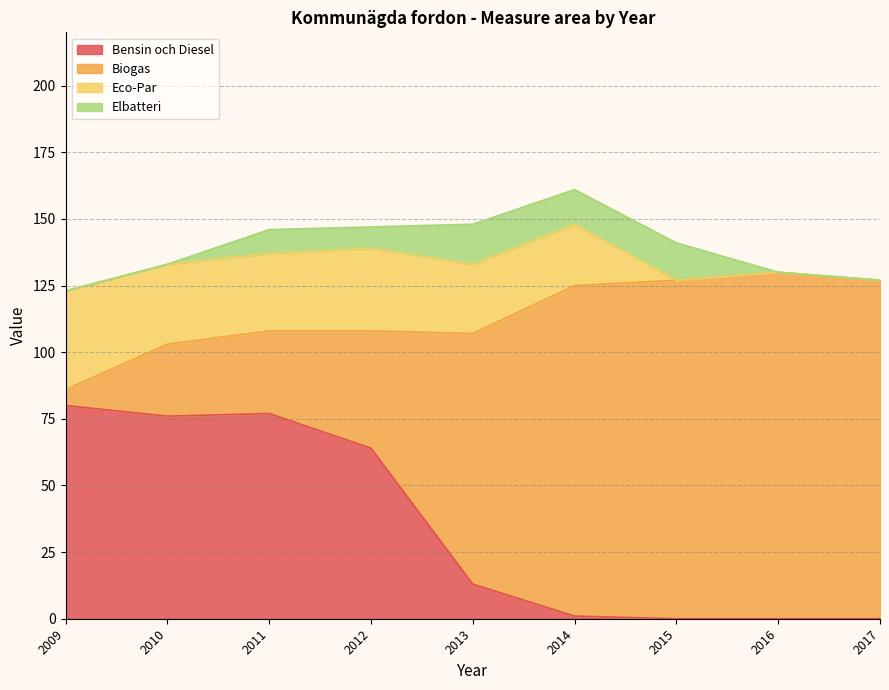

How many values in the Eco-Par series exceed 26?

4